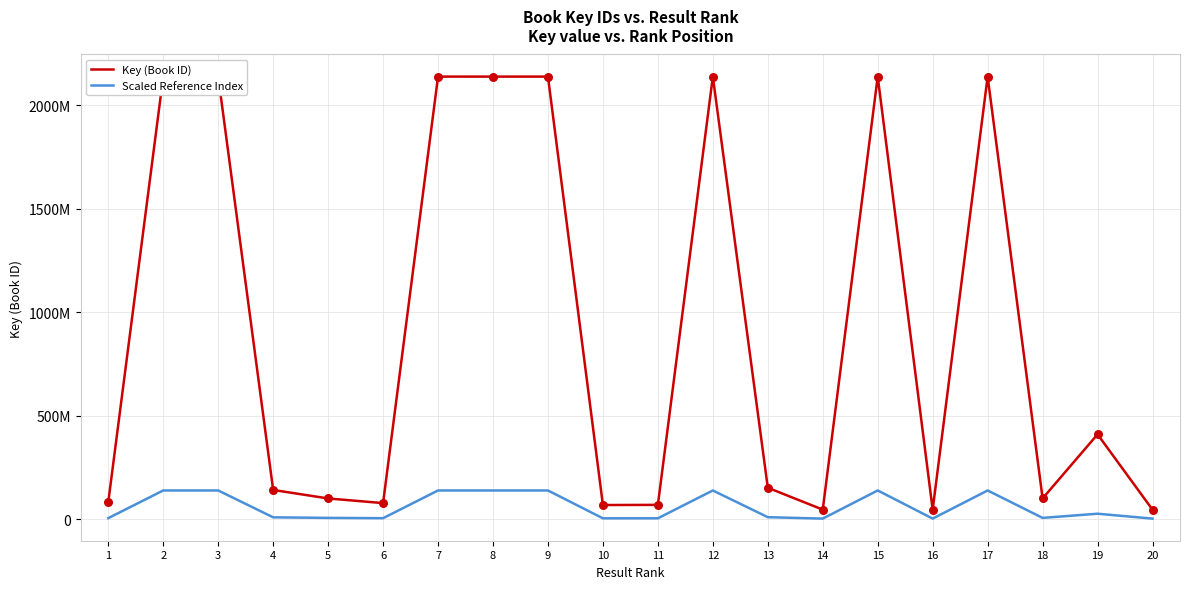

Which series has the largest total across all categories?

Key (Book ID)